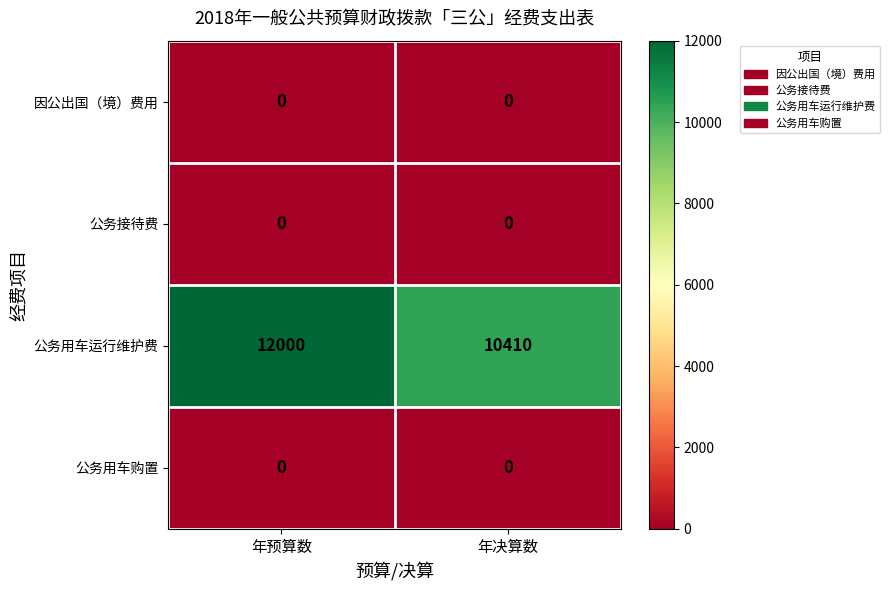

At which category is the sum across all series the highest?

年预算数